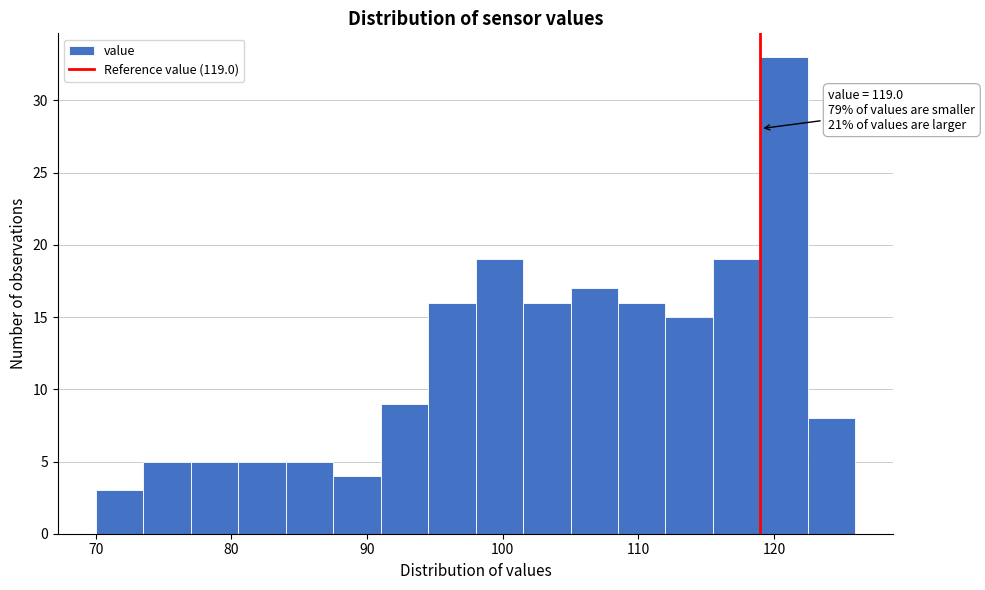

Read against the x-axis, roughly where is the centre of the tallest bar?

121